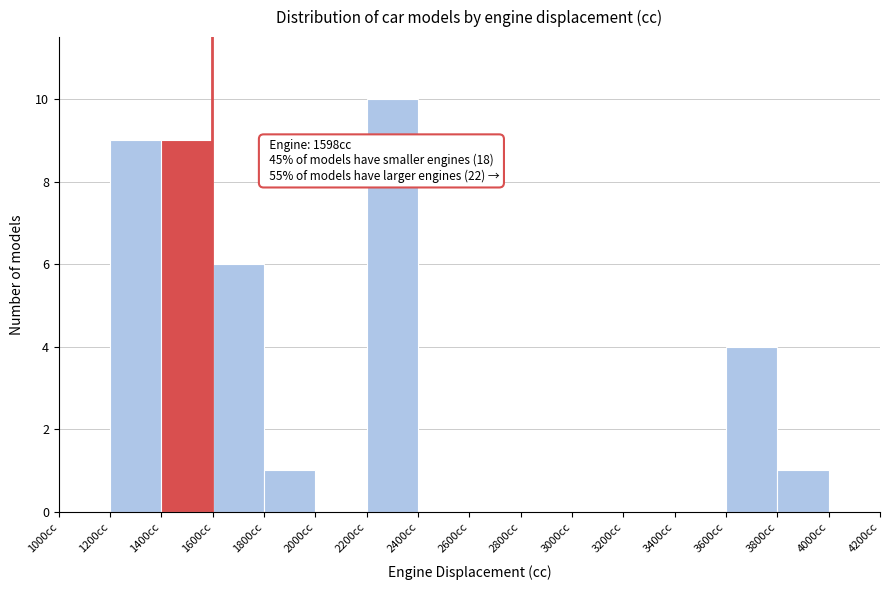

Over which range of the x-axis is the bar tallest?

2200 to 2400